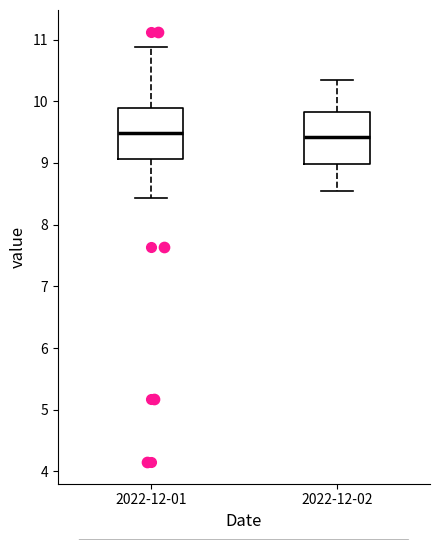

Reading left to right, transcribe this box plot: for each box, give where its median line is, the range the box spans, and where its two whiskers end, as read against the y-axis. The values are not printed on the chart, so give them approximately, as read against the axis.

2022-12-01: median 9.5, box 9.1 to 9.9, whiskers 8.4 to 10.9
2022-12-02: median 9.4, box 9.0 to 9.8, whiskers 8.6 to 10.4